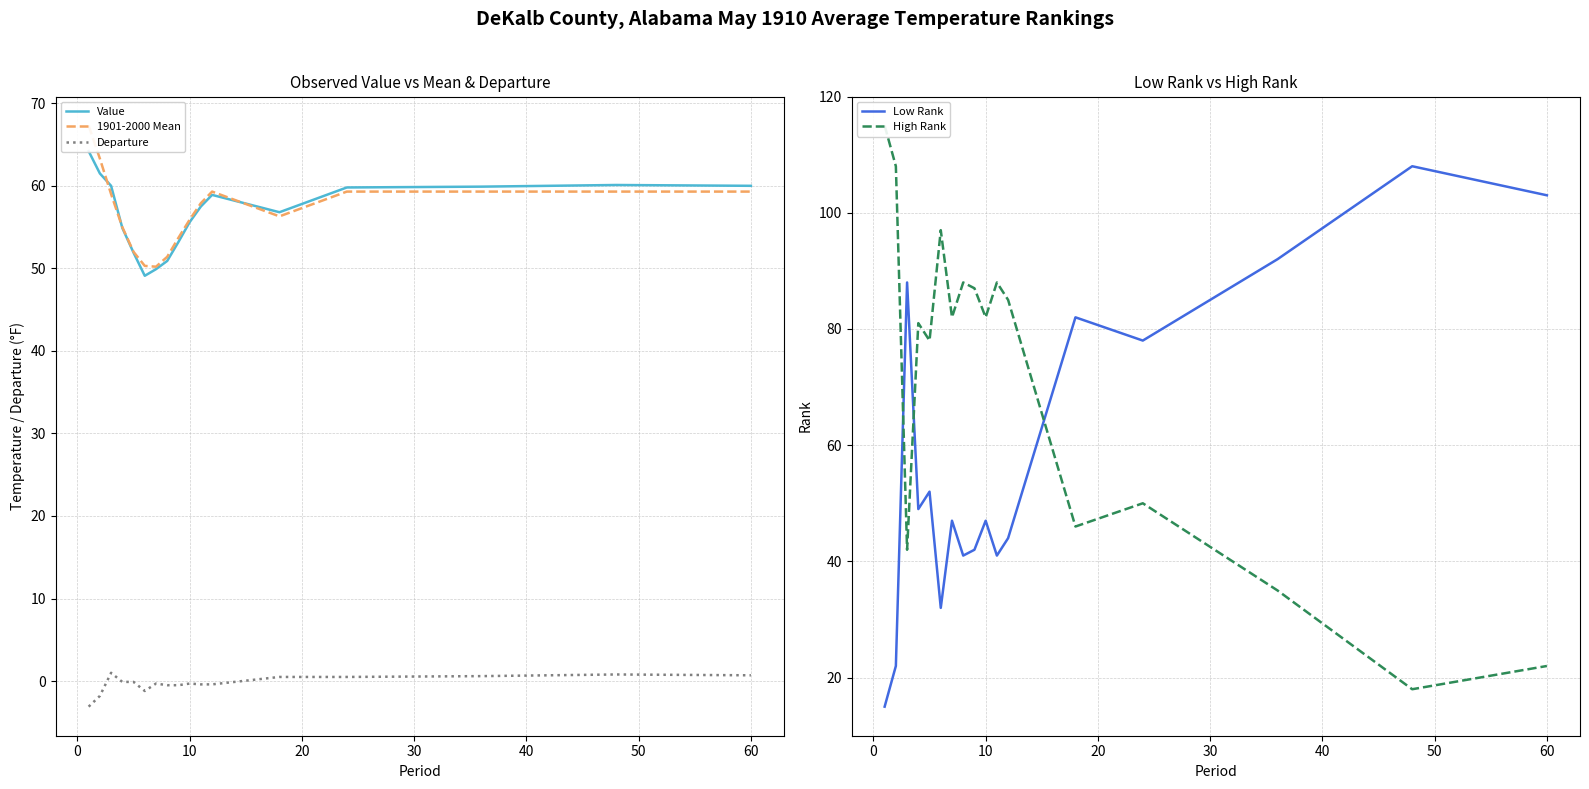

True or false: Departure has a value of 0.7 at 60.

True